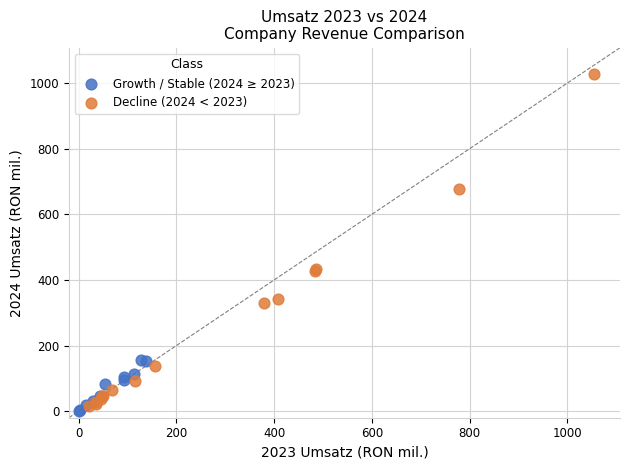

Which series contains the highest Y value?

Decline (2024 < 2023)